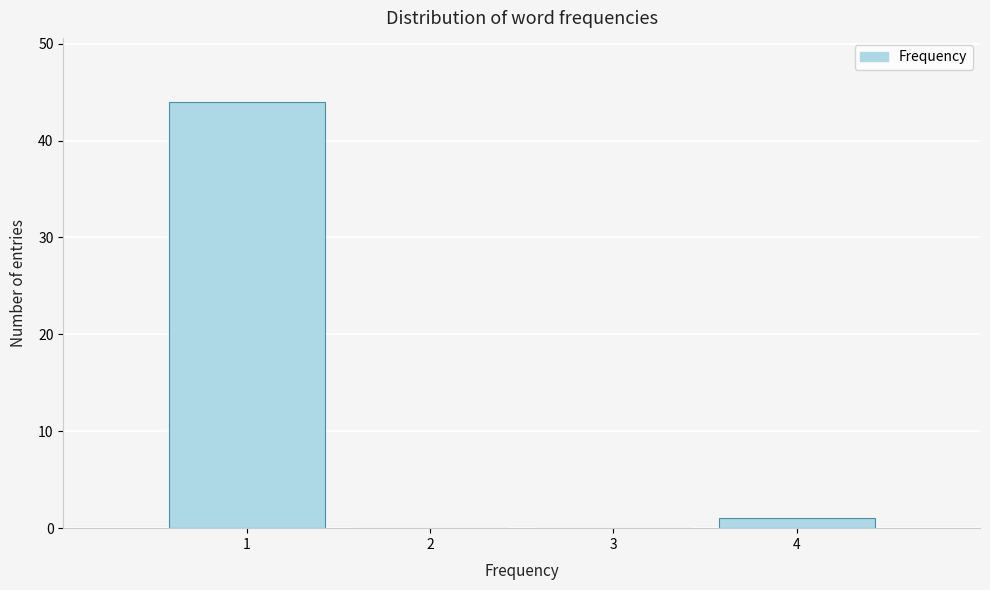

Reading left to right, list every bar in this chart as the range it spans on the x-axis followed by its height. The values are not printed on the chart, so give them approximately, as read against the axis.

0.5 to 1.5: 44
1.5 to 2.5: 0
2.5 to 3.5: 0
3.5 to 4.5: 1